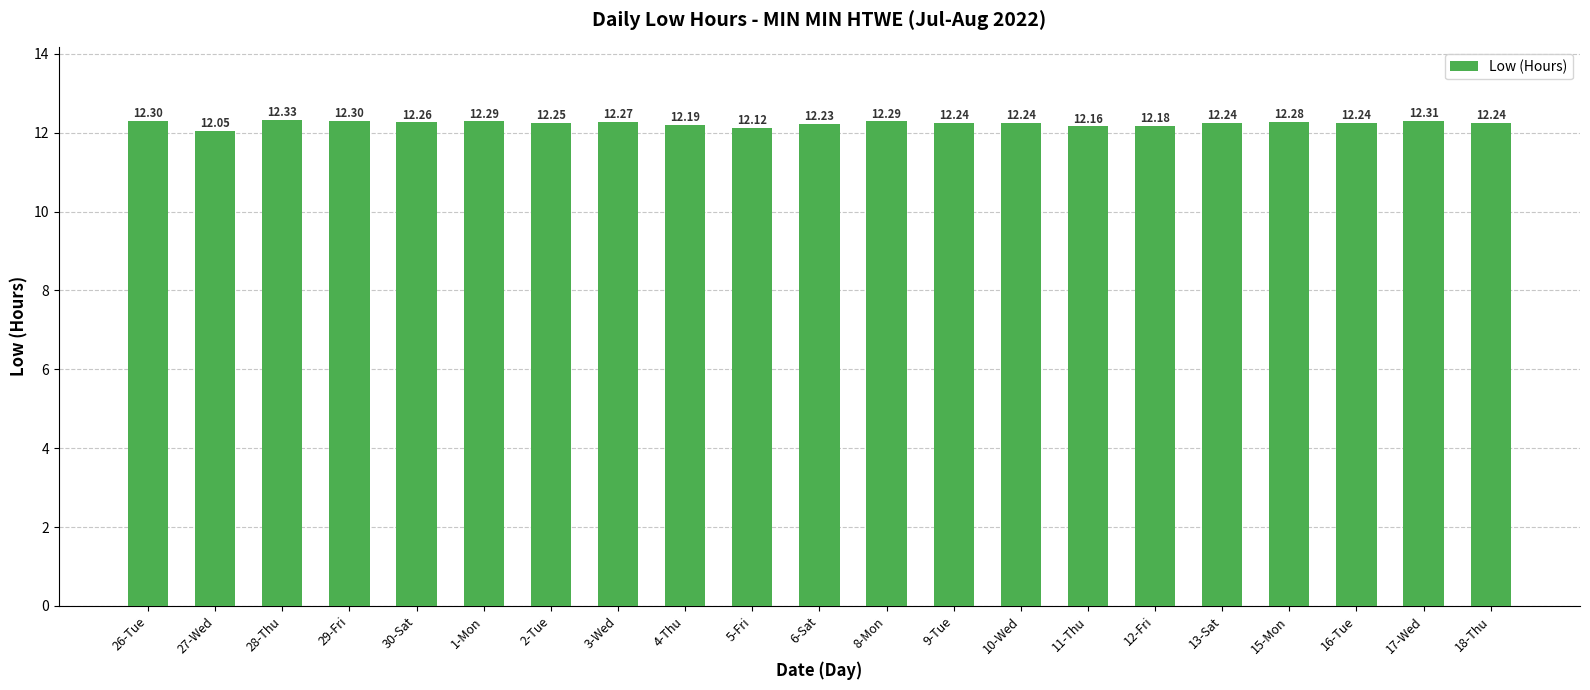

Between 27-Wed and 13-Sat, which is larger?

13-Sat